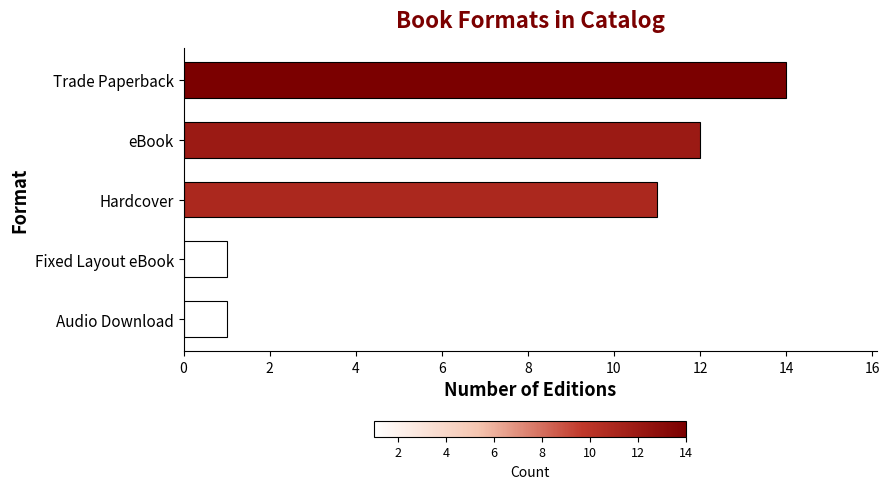

How many bars are there in total?

5